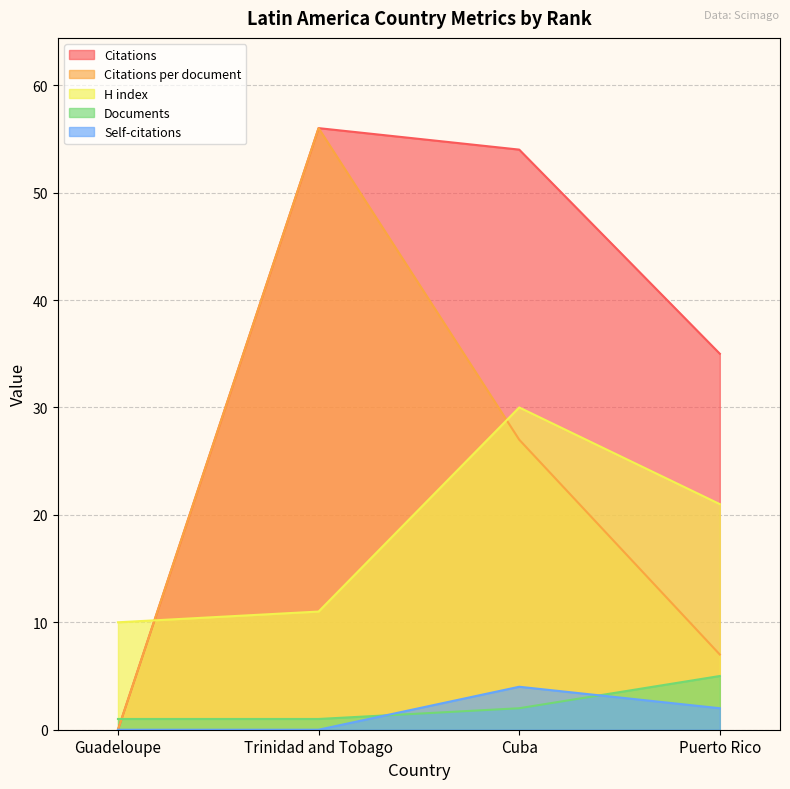

Rank the series at Trinidad and Tobago from lowest to highest value.

Self-citations, Documents, H index, Citations, Citations per document